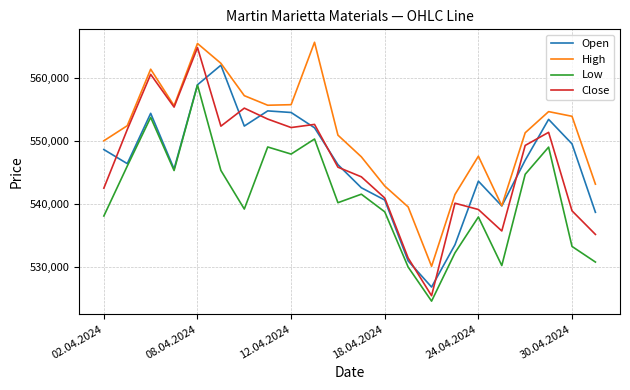

At how many categories does at least one series exceed 560086?

4